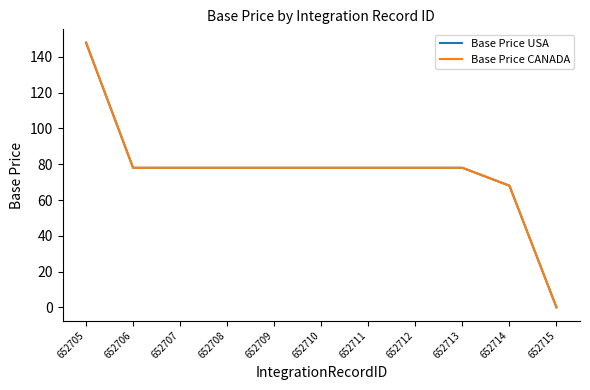

Is it true that Base Price CANADA equals 148 at 652705?

True